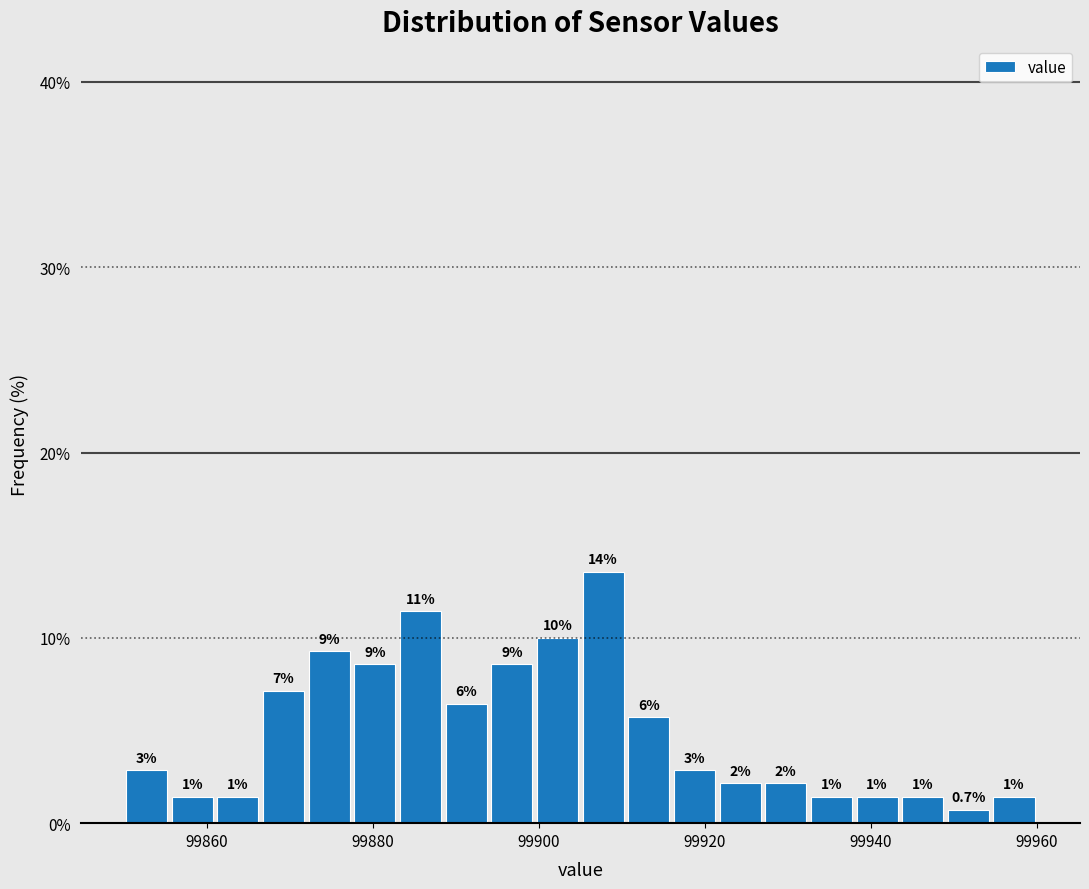

Read against the x-axis, roughly where is the centre of the tallest bar?

99908